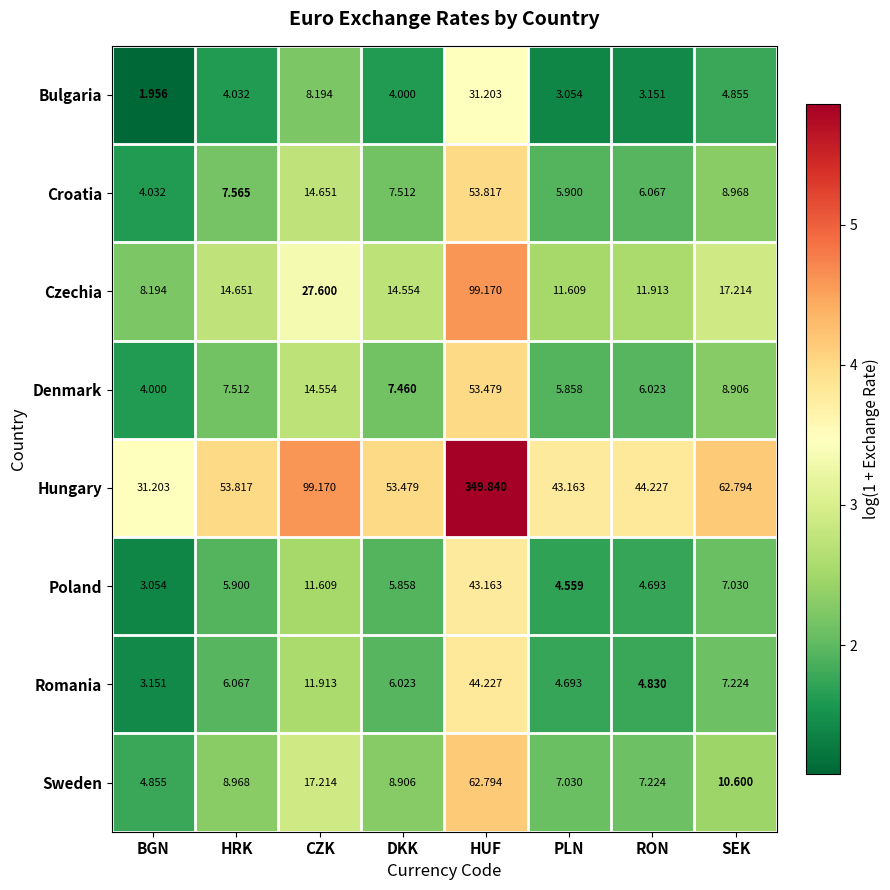

Which category has the lowest value across all series?

BGN